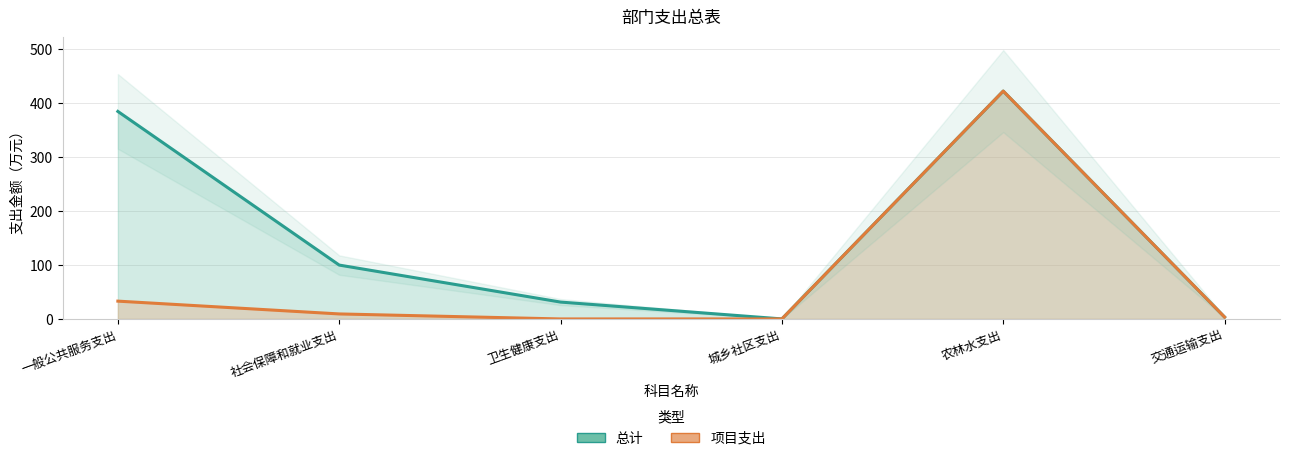

Which category has the lowest value across all series?

卫生健康支出